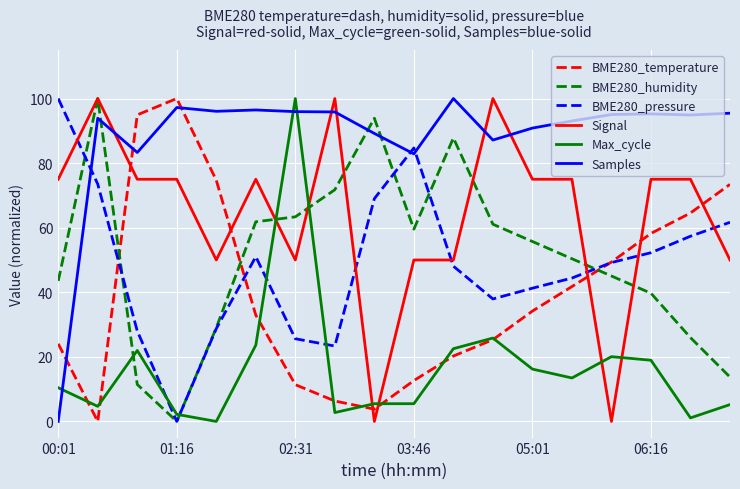

What is the highest value of the Max_cycle series?

100.0